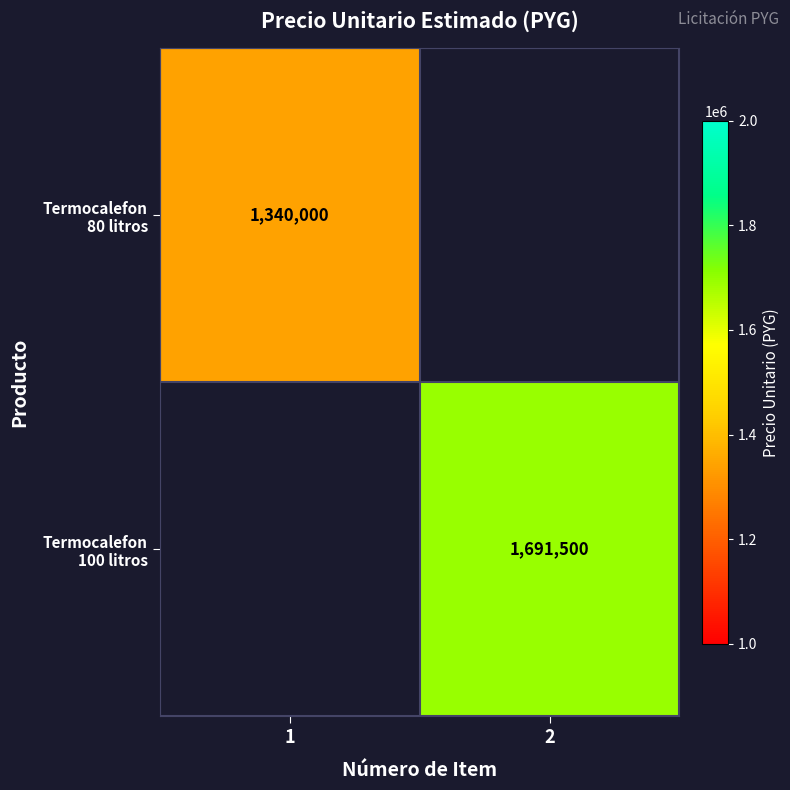

Which series has the widest spread of values?

Termocalefon 80 litros